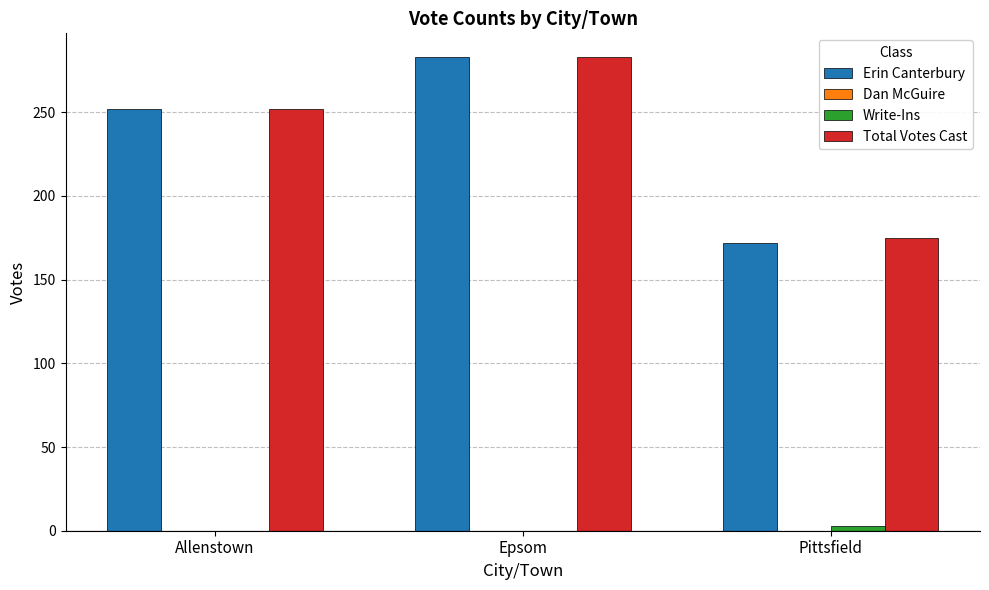

Reading right to left, what are all the values shown in this chart?

Erin Canterbury: Pittsfield=172	Epsom=283	Allenstown=252
Write-Ins: Pittsfield=3	Epsom=0	Allenstown=0
Total Votes Cast: Pittsfield=175	Epsom=283	Allenstown=252